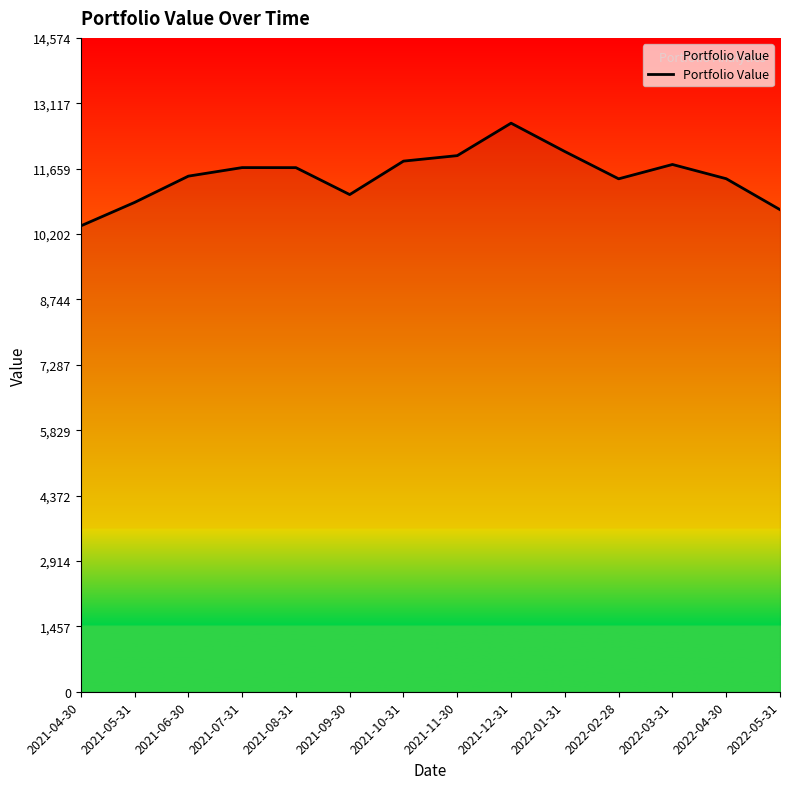

Is this an area chart (filled region under the line)?

No